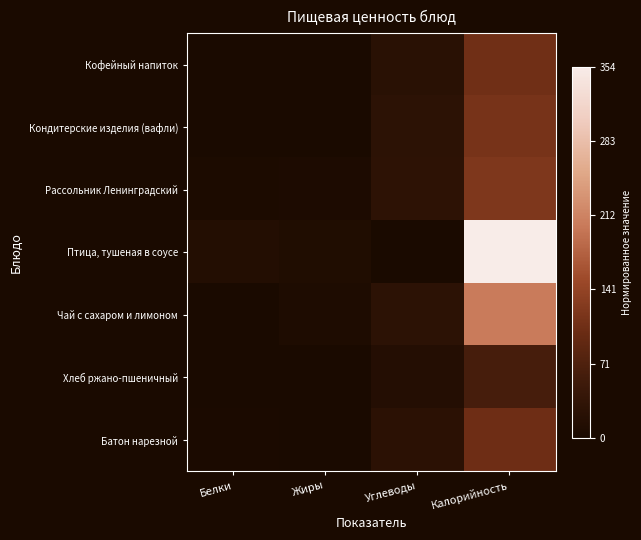

What is the maximum value shown in the chart?

1.0